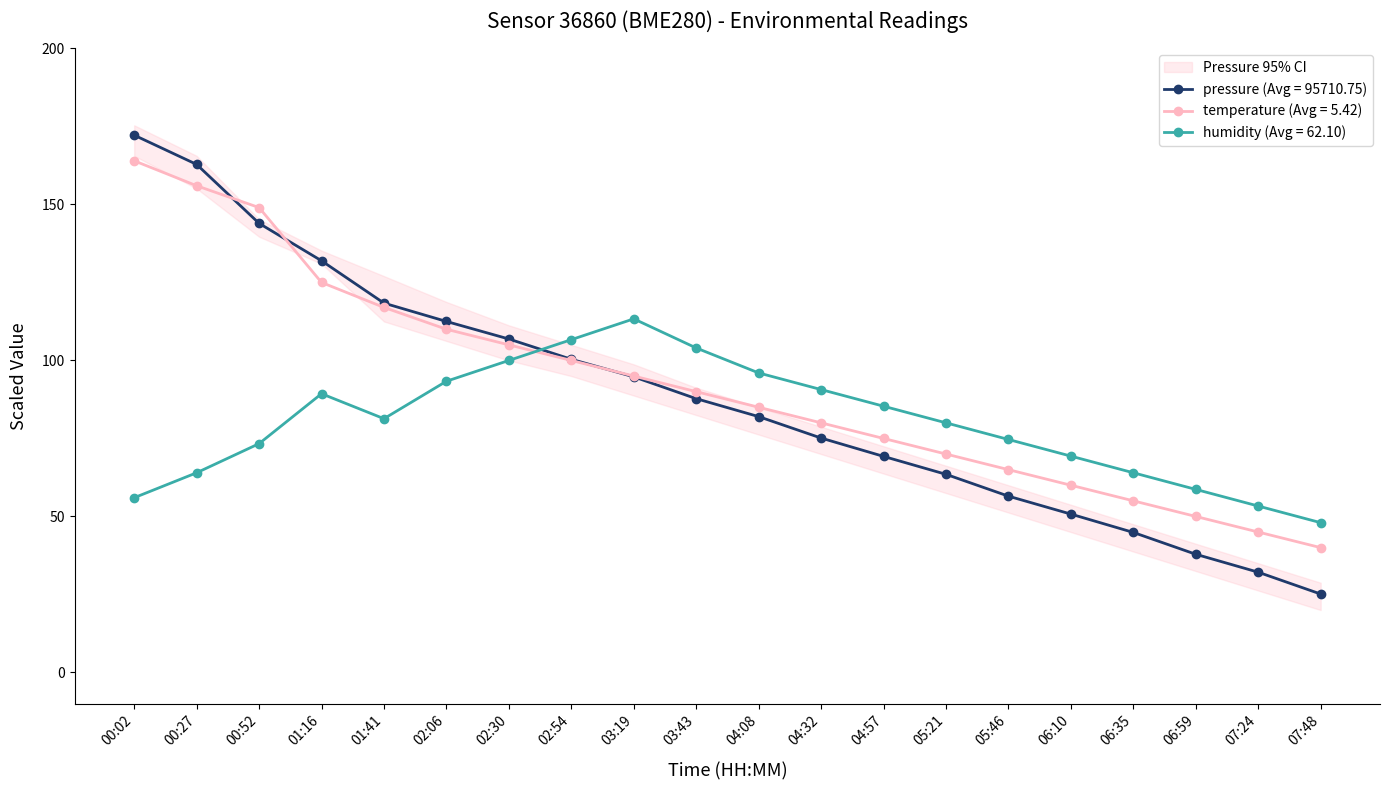

Reading right to left, list all the values displayed in this chart.

pressure: 25.1	32.1	37.9	44.9	50.8	56.5	63.5	69.2	75.1	82.0	87.7	94.8	100.4	106.9	112.5	118.4	131.9	144.0	162.8	172.2
temperature: 40.0	45.0	50.0	55.0	60.0	65.0	70.0	75.0	80.0	85.0	90.0	95.0	100.0	105.0	110.0	117.0	125.0	149.0	156.0	164.0
humidity: 48.0	53.3	58.7	64.0	69.3	74.7	80.0	85.3	90.7	96.0	104.0	113.3	106.7	100.0	93.3	81.3	89.3	73.3	64.0	56.0